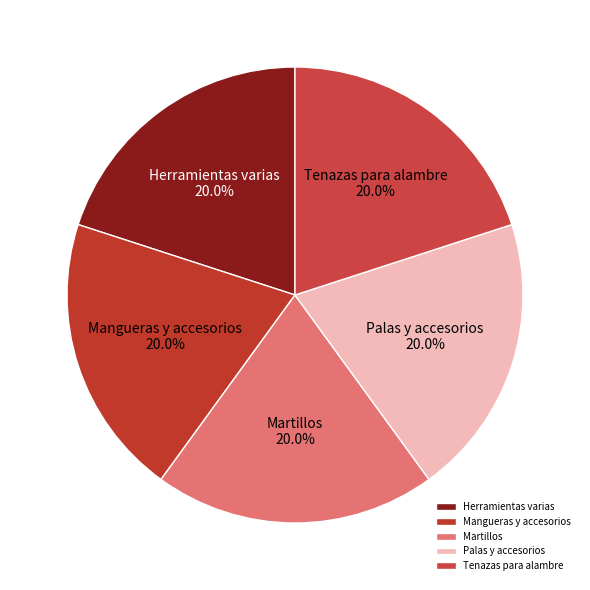

What is the ratio of the value at Tenazas para alambre to the value at Palas y accesorios?

1.0